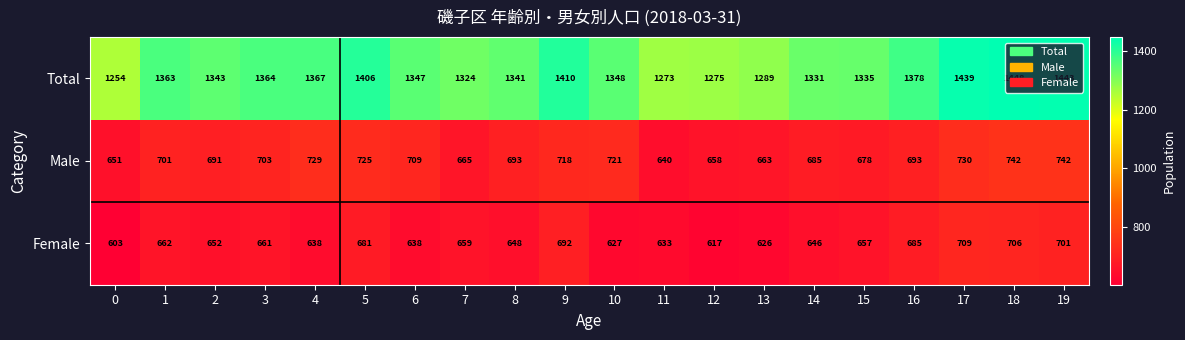

What is the sum of all Total values?

27078